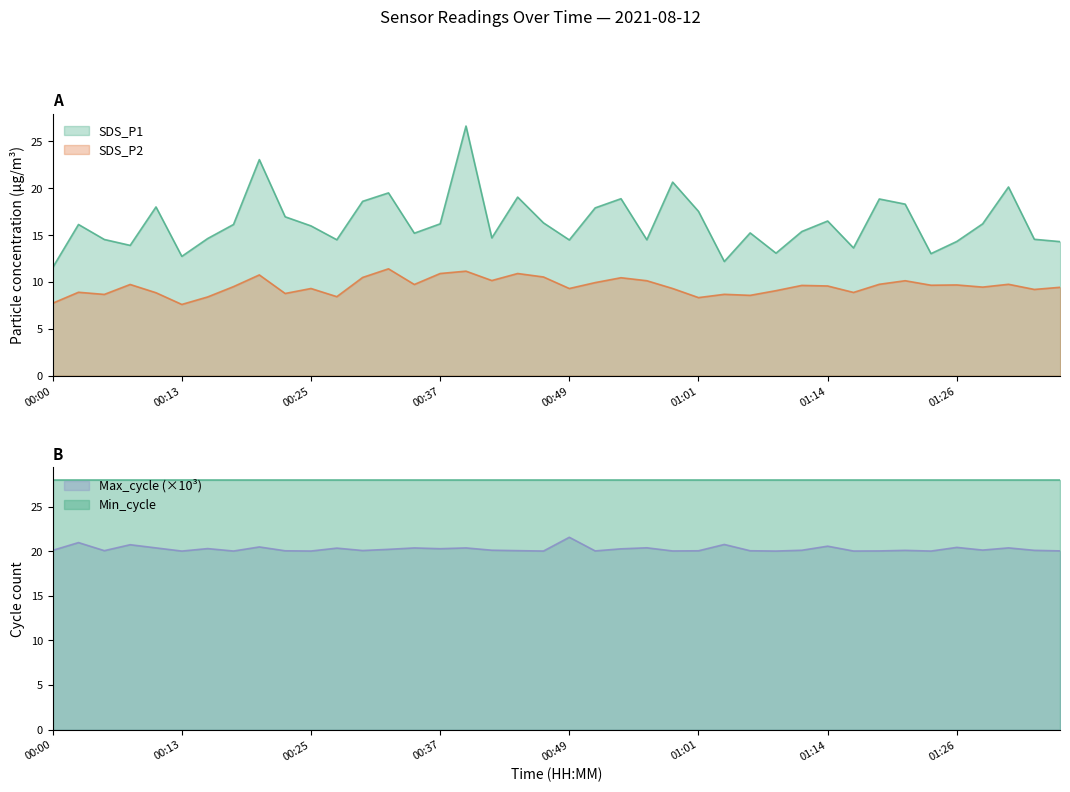

True or false: SDS_P1 and Max_cycle intersect in this chart.

True